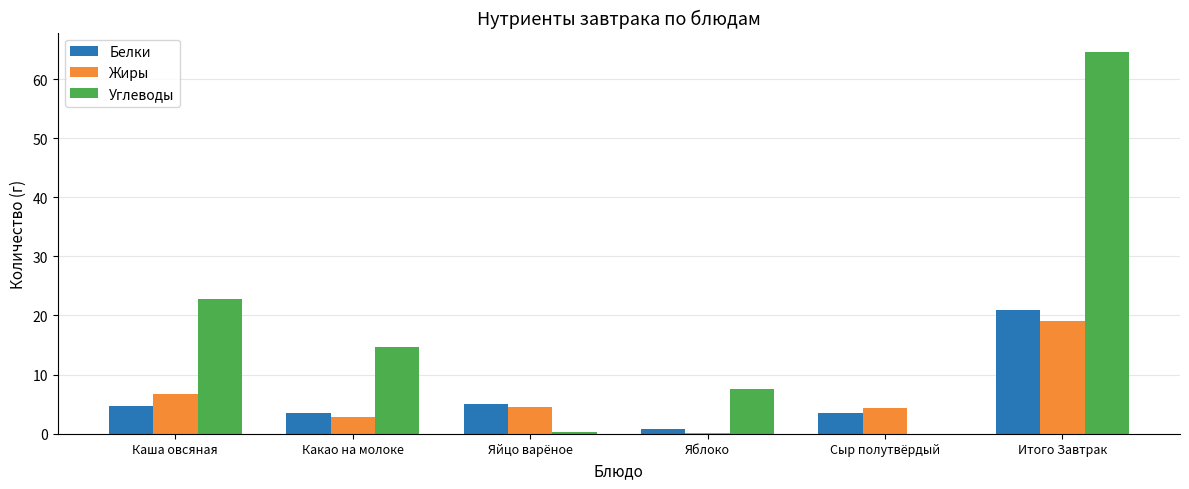

Count the number of data series in this chart.

3